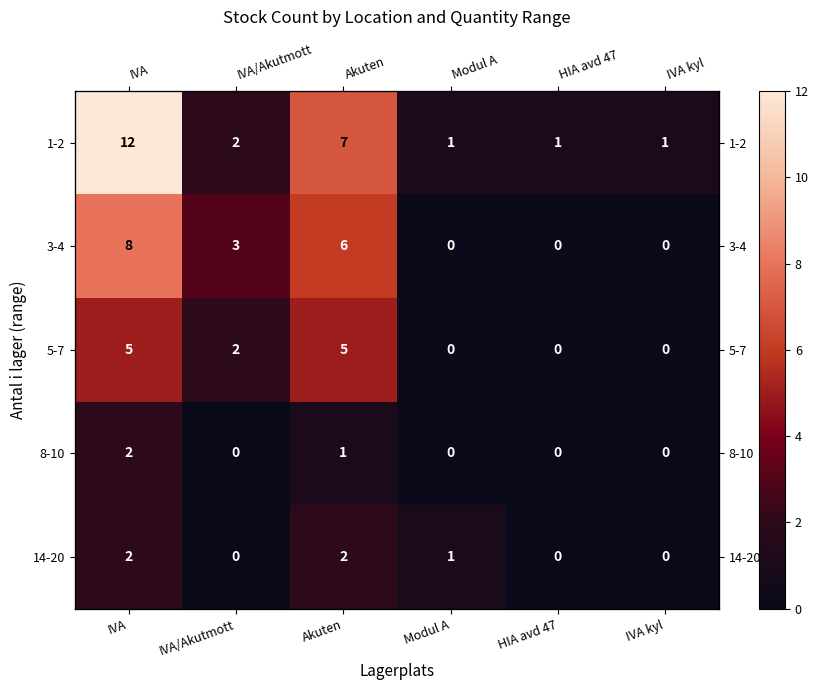

Which series has the largest total across all categories?

1-2